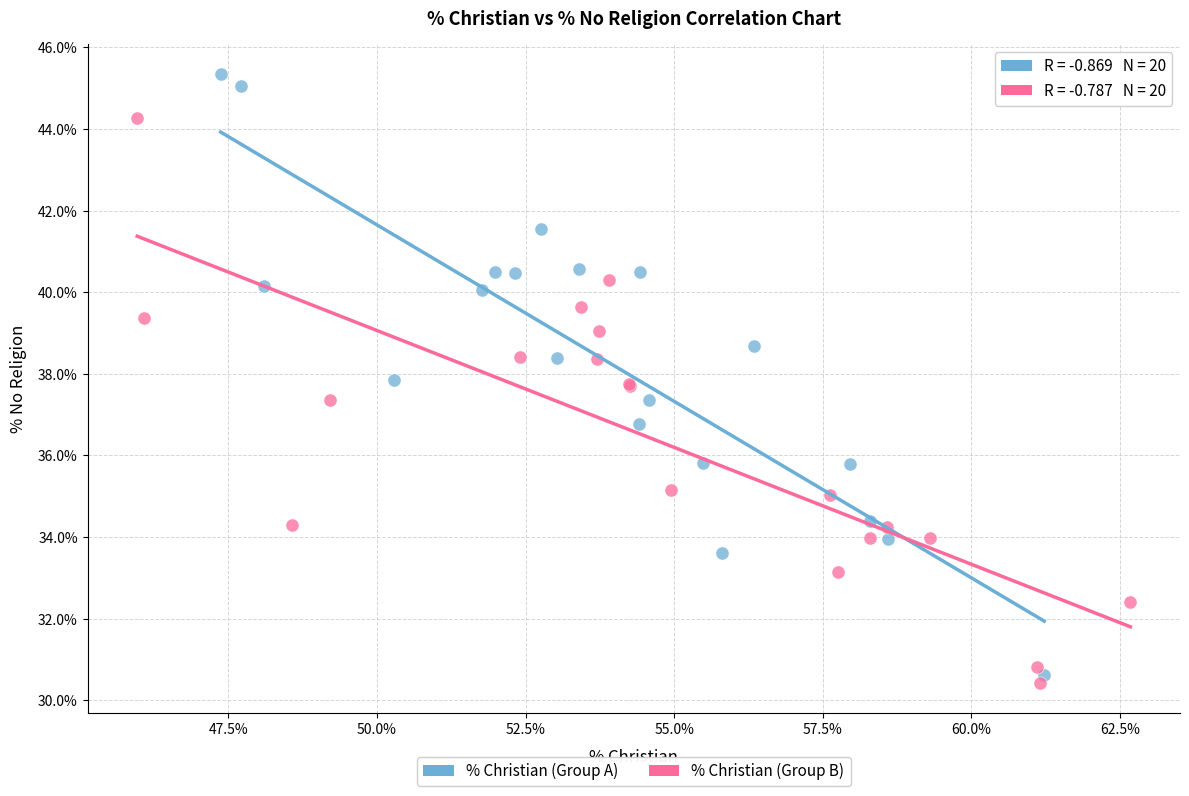

Which series reaches the maximum Y coordinate?

% Christian (Group A)